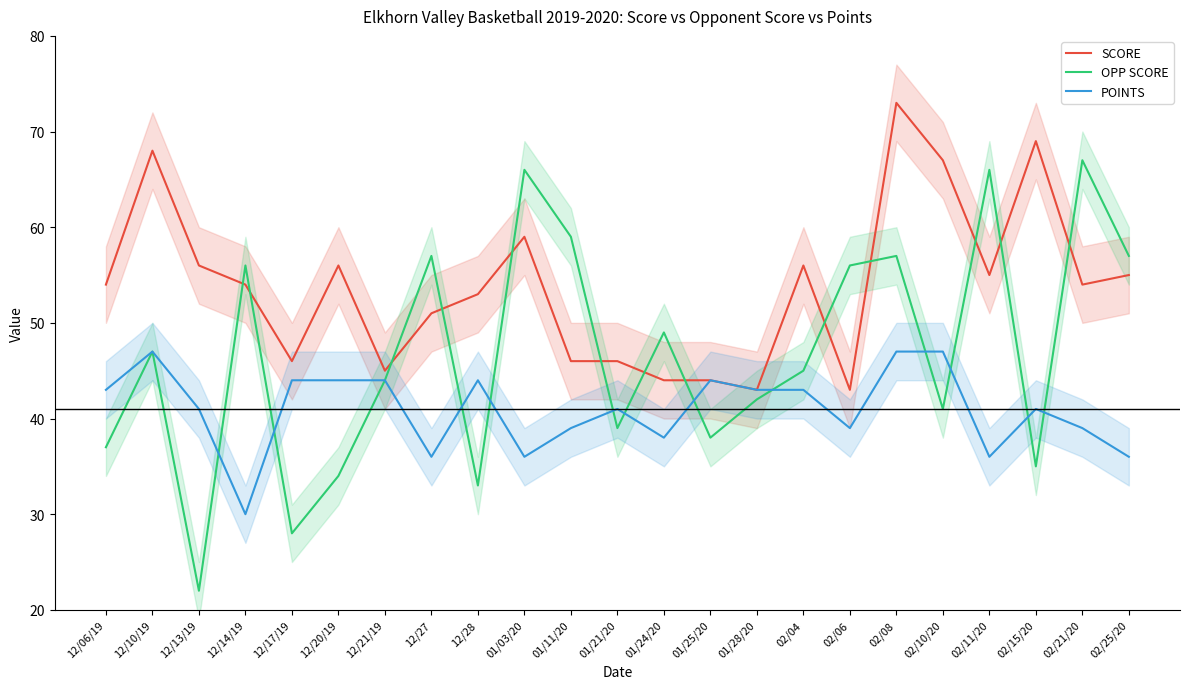

Which series has the widest spread of values?

OPP SCORE